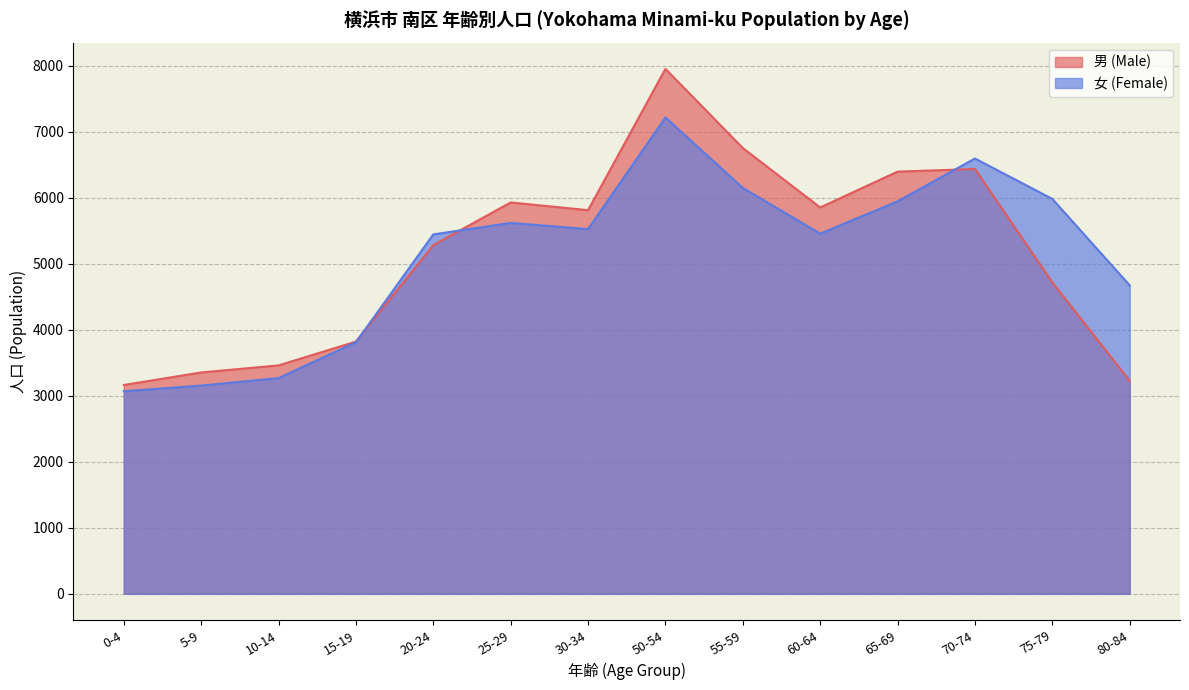

What is the value of the 女 (Female) point at the 13th from the left?

5983